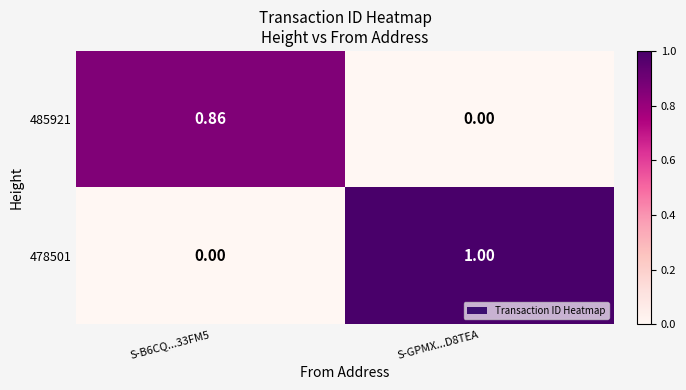

Which category has the highest value across all series?

S-GPMX...D8TEA